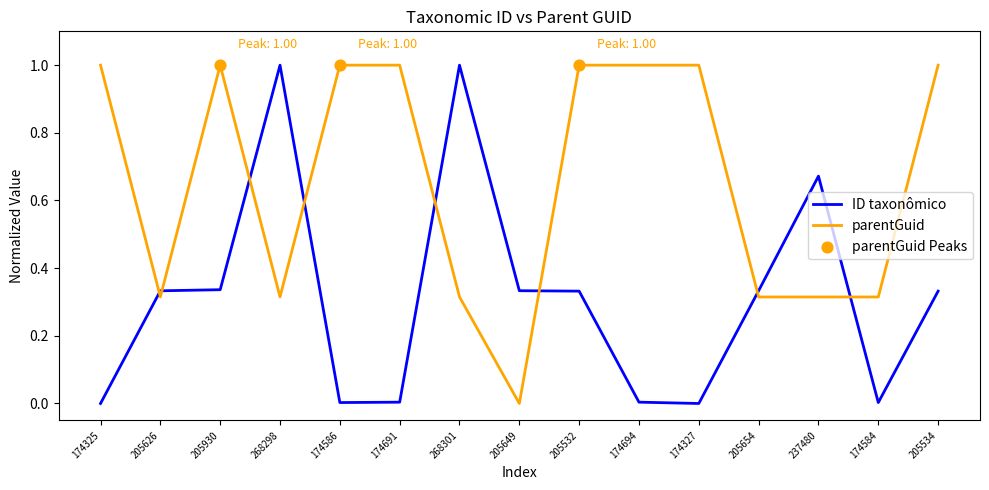

At 174694, list the series in order from smallest to largest.

ID taxonômico, parentGuid